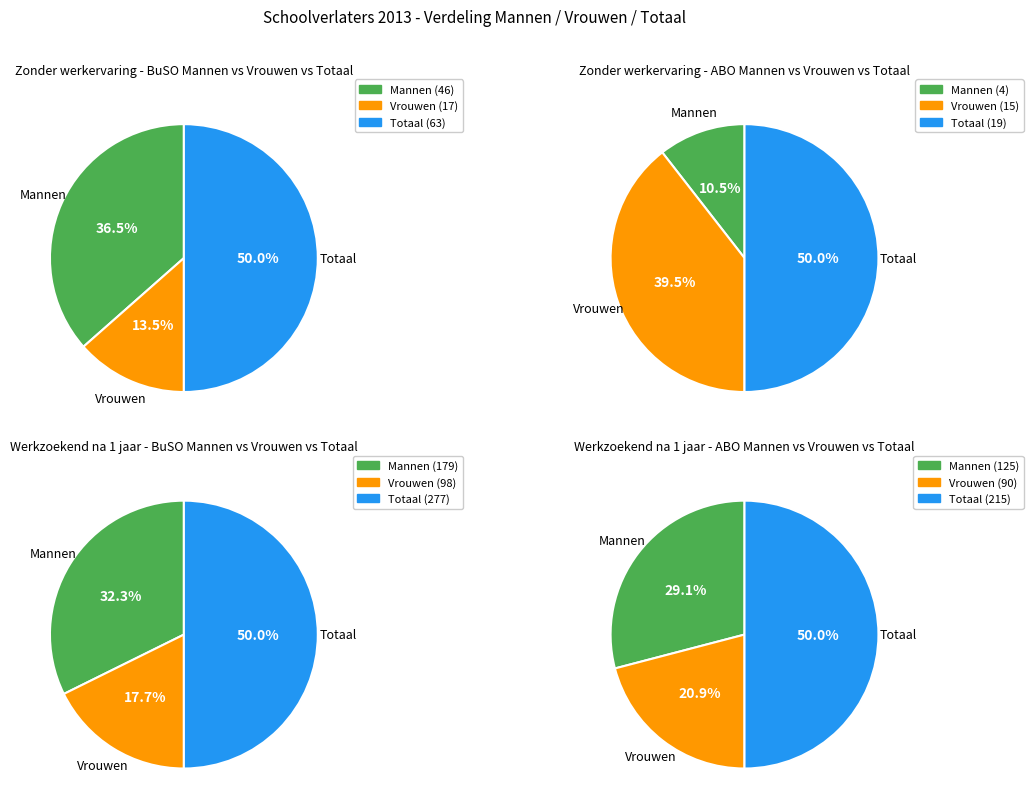

What percentage is the 1 slice, to the nearest percent?

39%